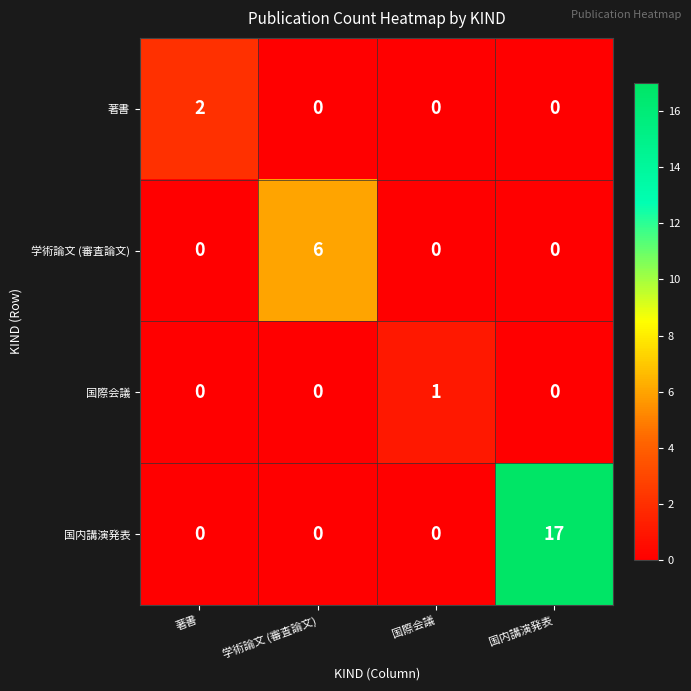

How many data points does each series have?

4